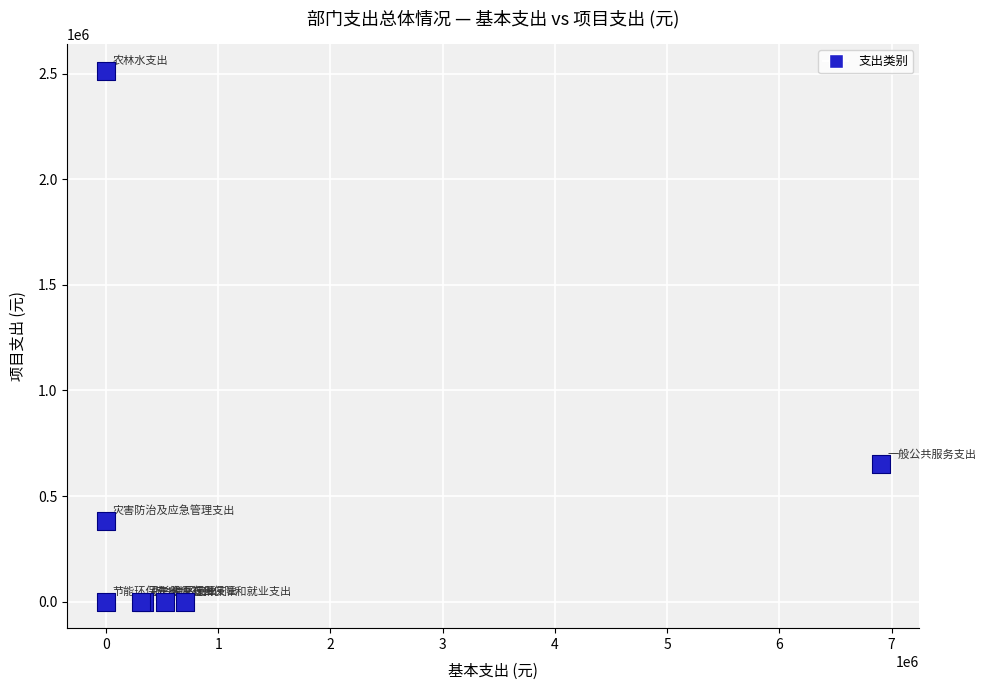

What Y value in the scatter plot is closest to 1257840?

650000